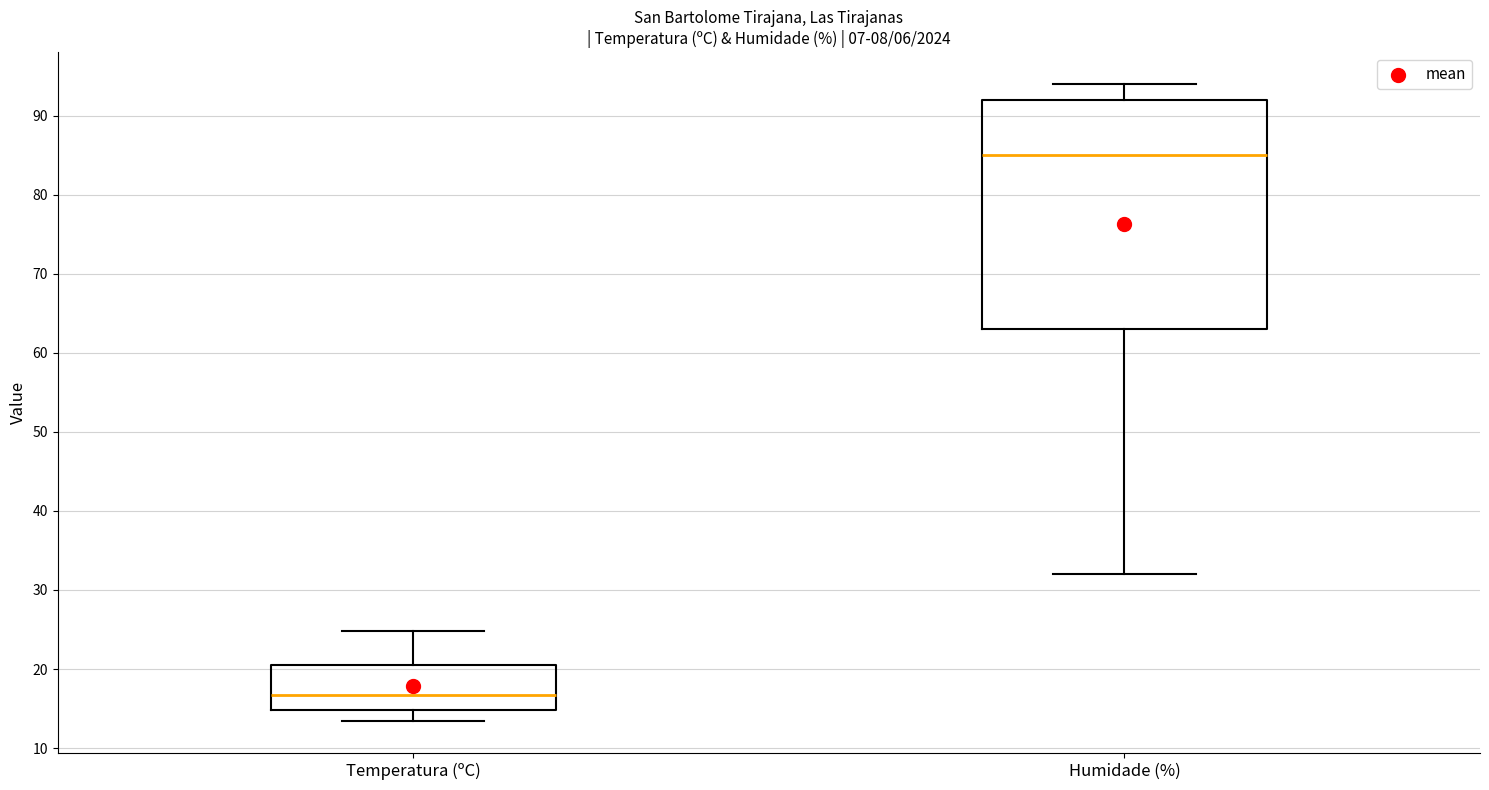

Where is the lower edge of the box for Temperatura (ºC) on the y-axis? The values are not printed on the chart, so give them approximately, as read against the axis.

15